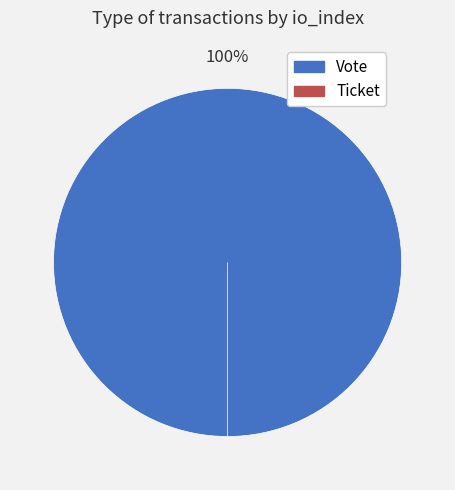

What is the total percentage of Vote and Ticket?

100.0%